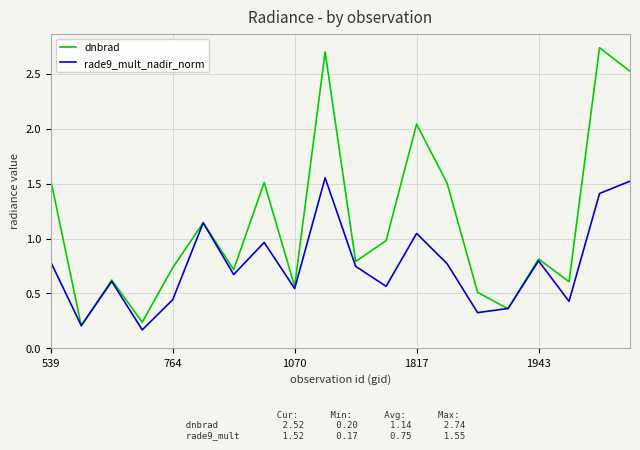

Which series has the largest range (max minus min)?

dnbrad